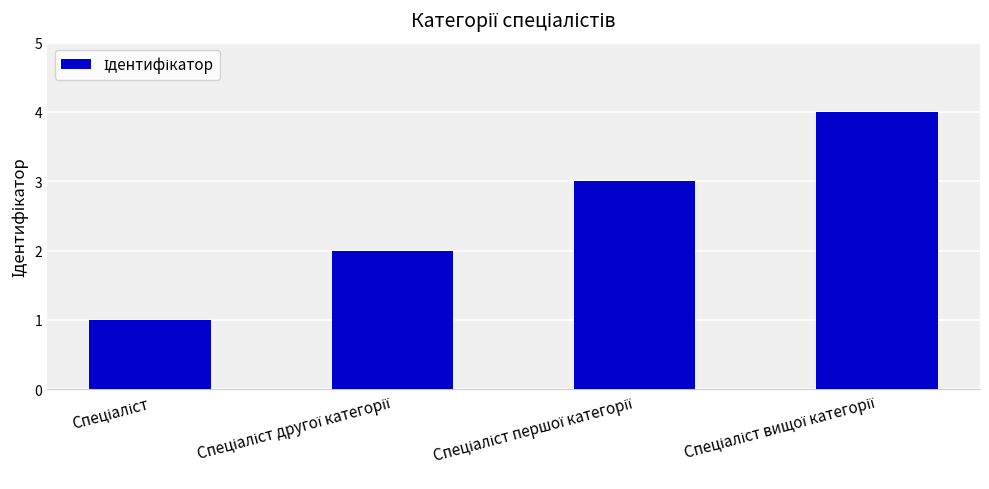

How many bars are there in total?

4